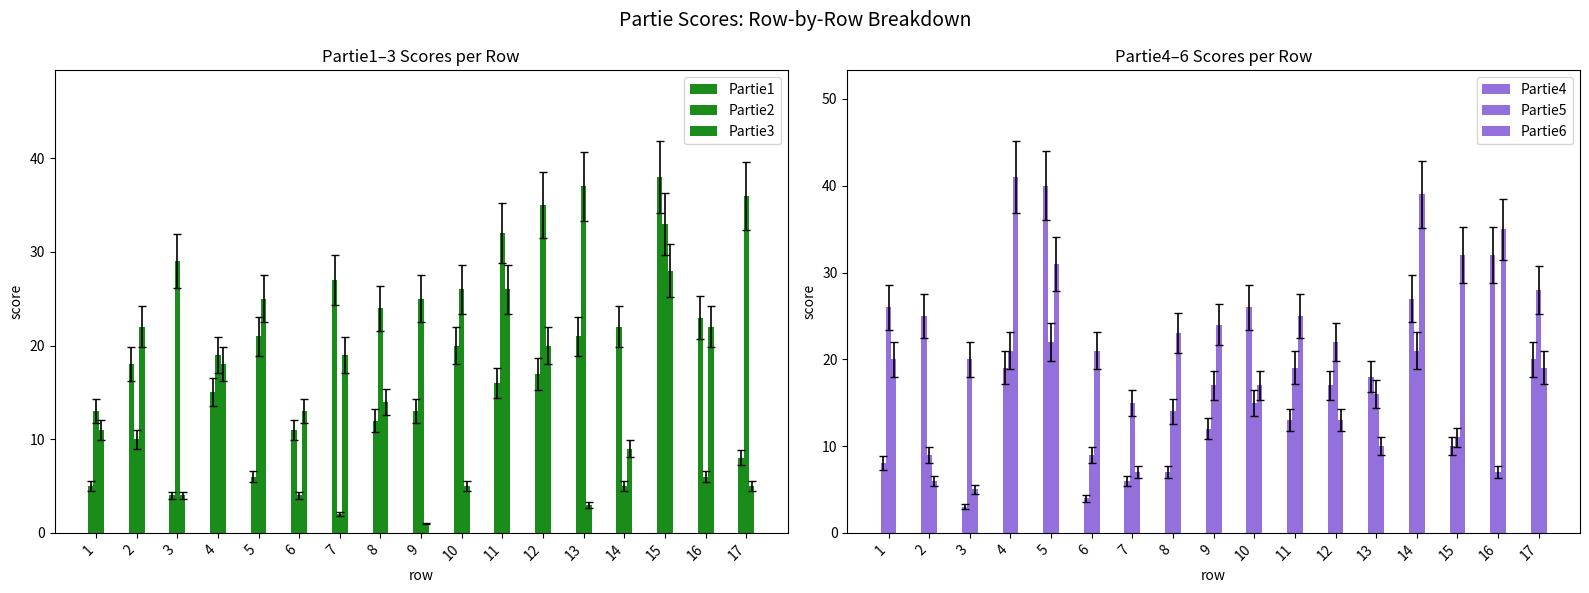

What is the highest value of the Partie6 series?

41